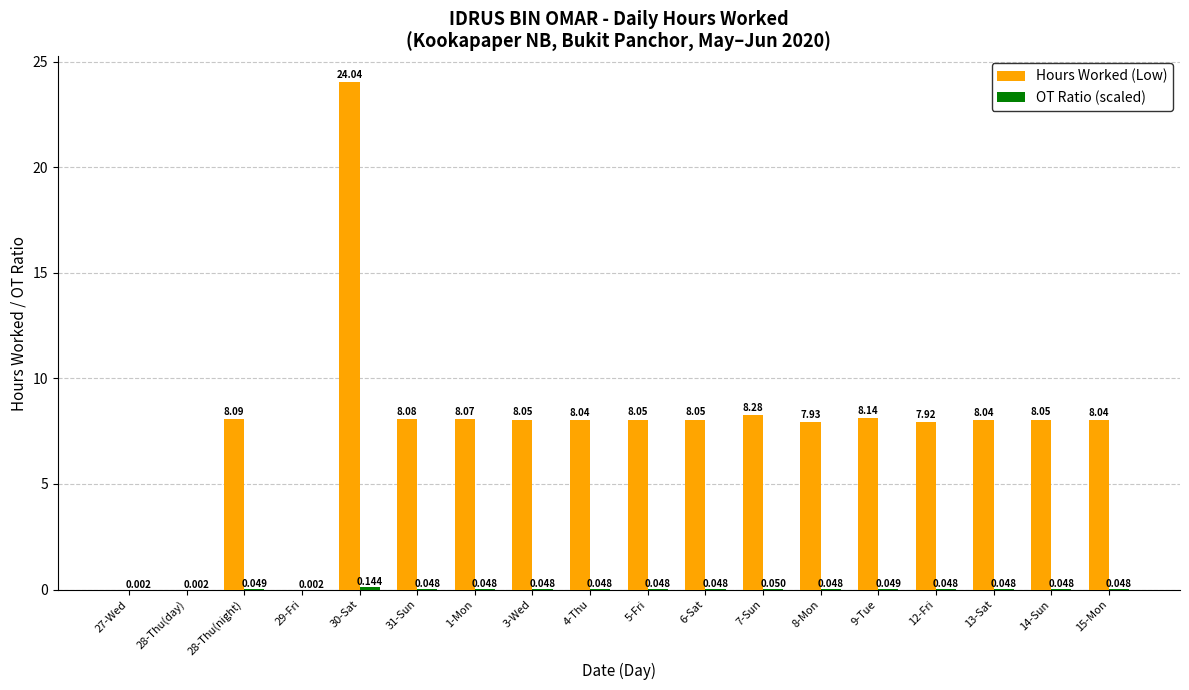

Does the chart contain stacked bars?

No